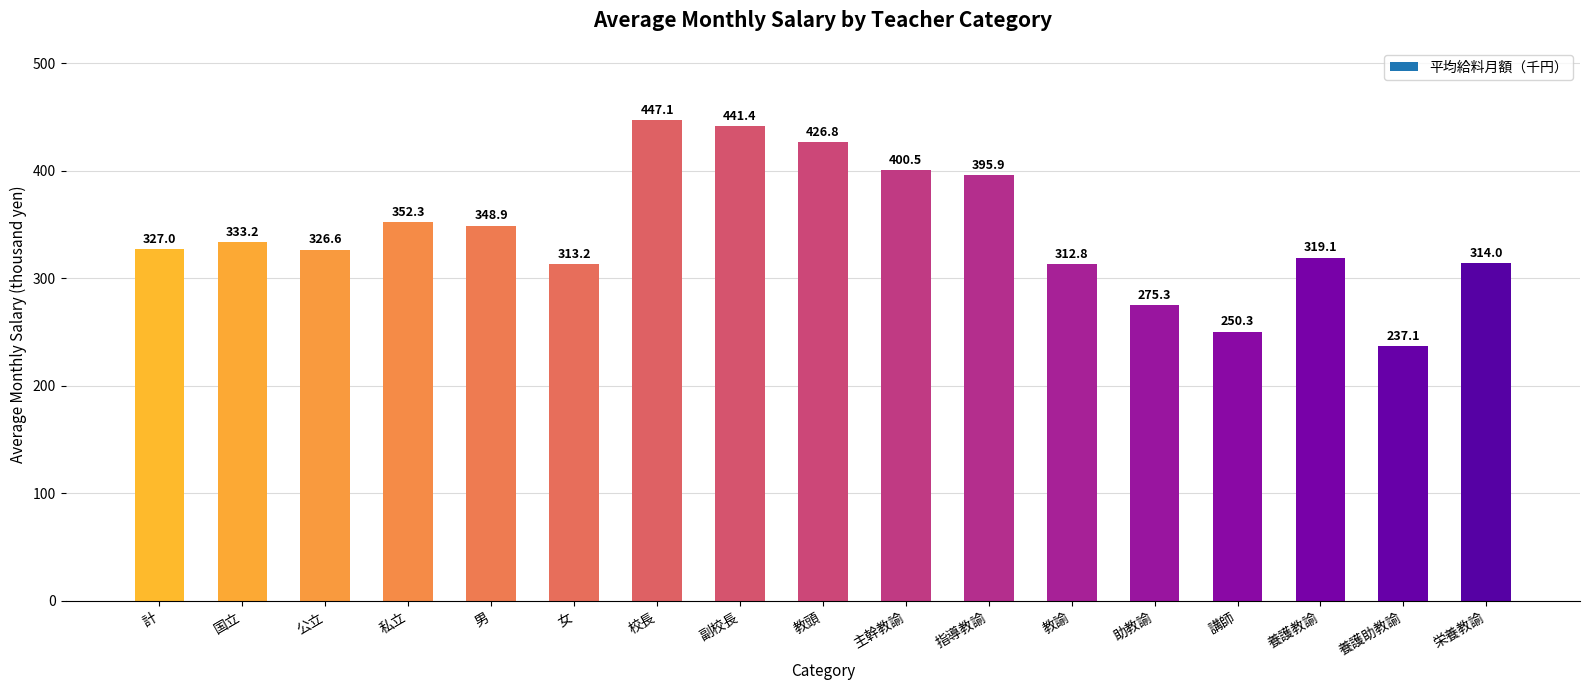

Reading left to right, extract all data points from this chart.

327.0	333.2	326.6	352.3	348.9	313.2	447.1	441.4	426.8	400.5	395.9	312.8	275.3	250.3	319.1	237.1	314.0